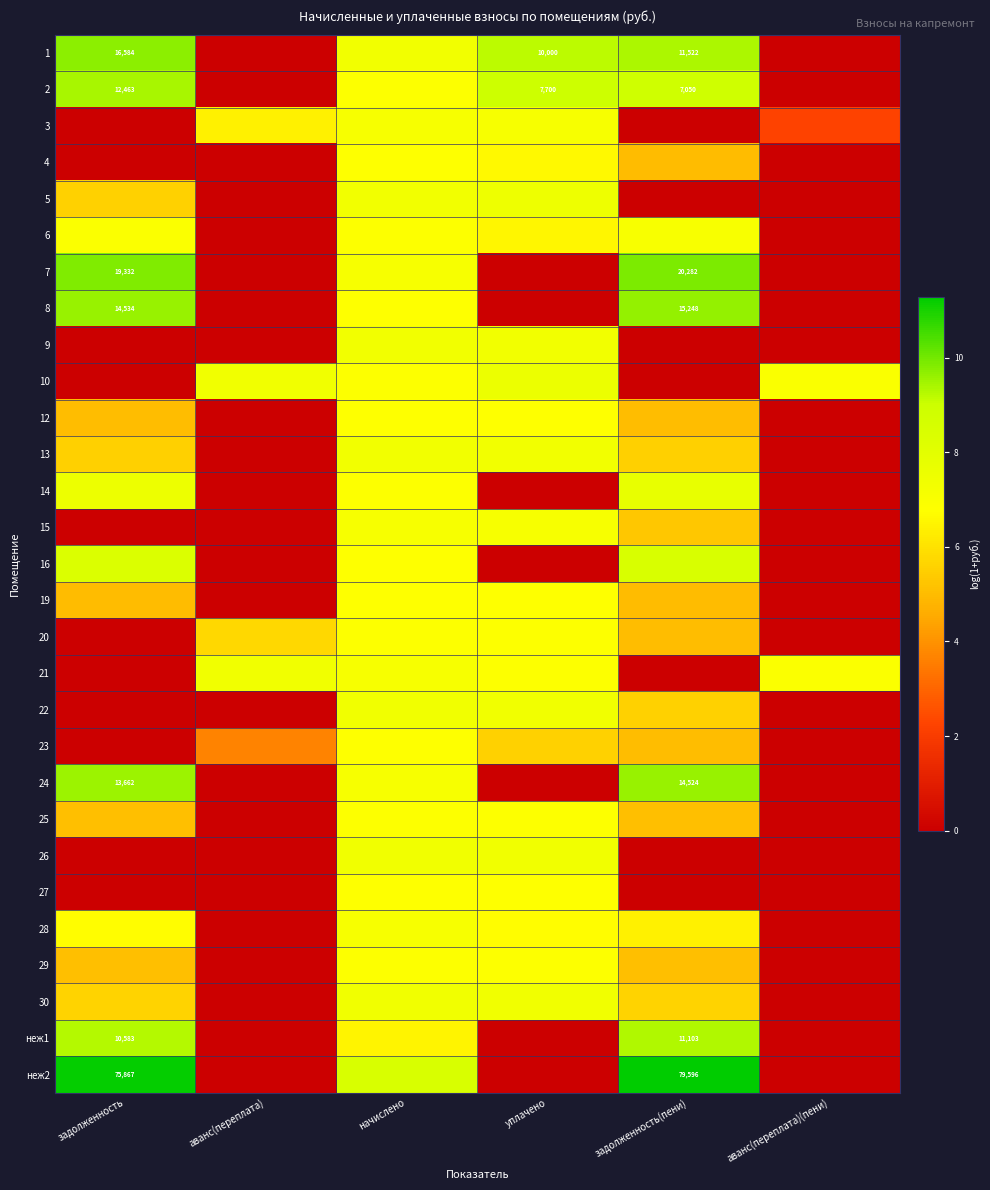

The 29 series shows 2.6 at аванс(переплата)(пени). True or false?

False